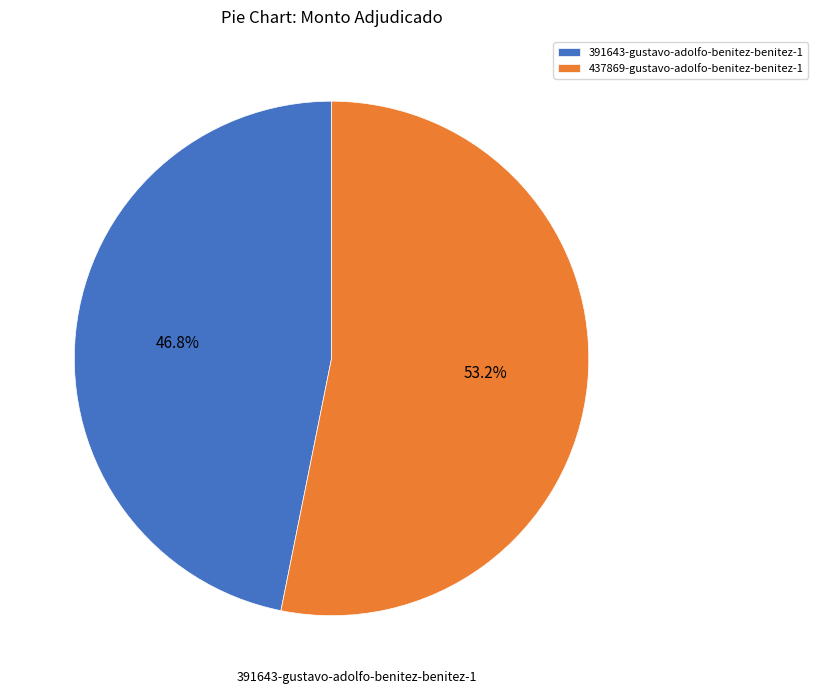

Does 437869-gustavo-adolfo-benitez-benitez-1 account for over 50% of the chart?

Yes